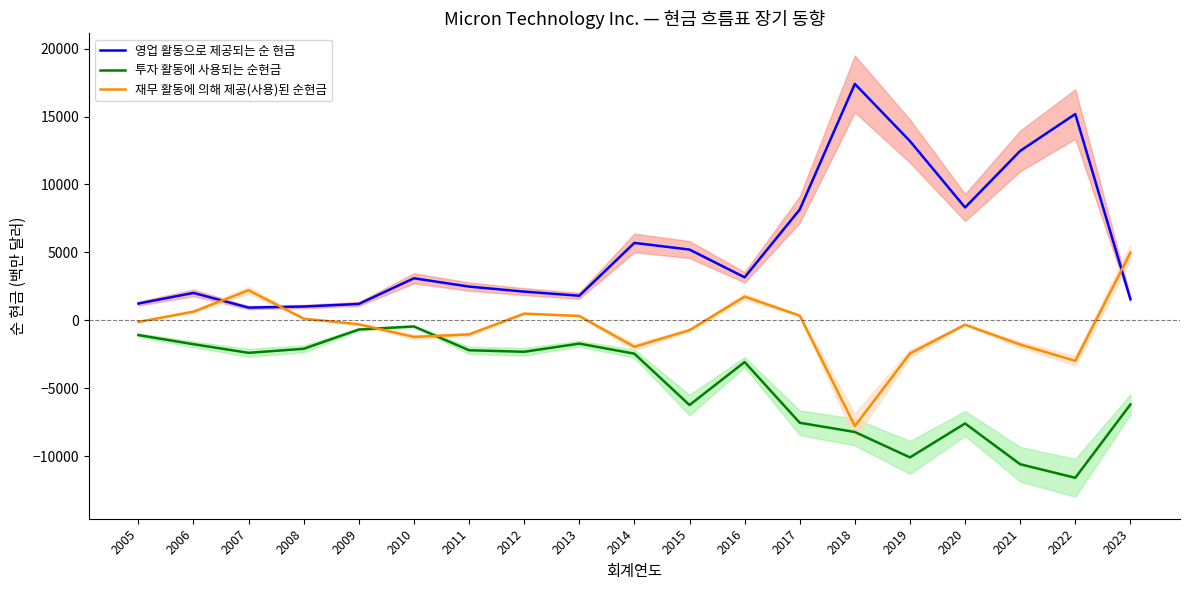

Which category has the highest value across all series?

2018